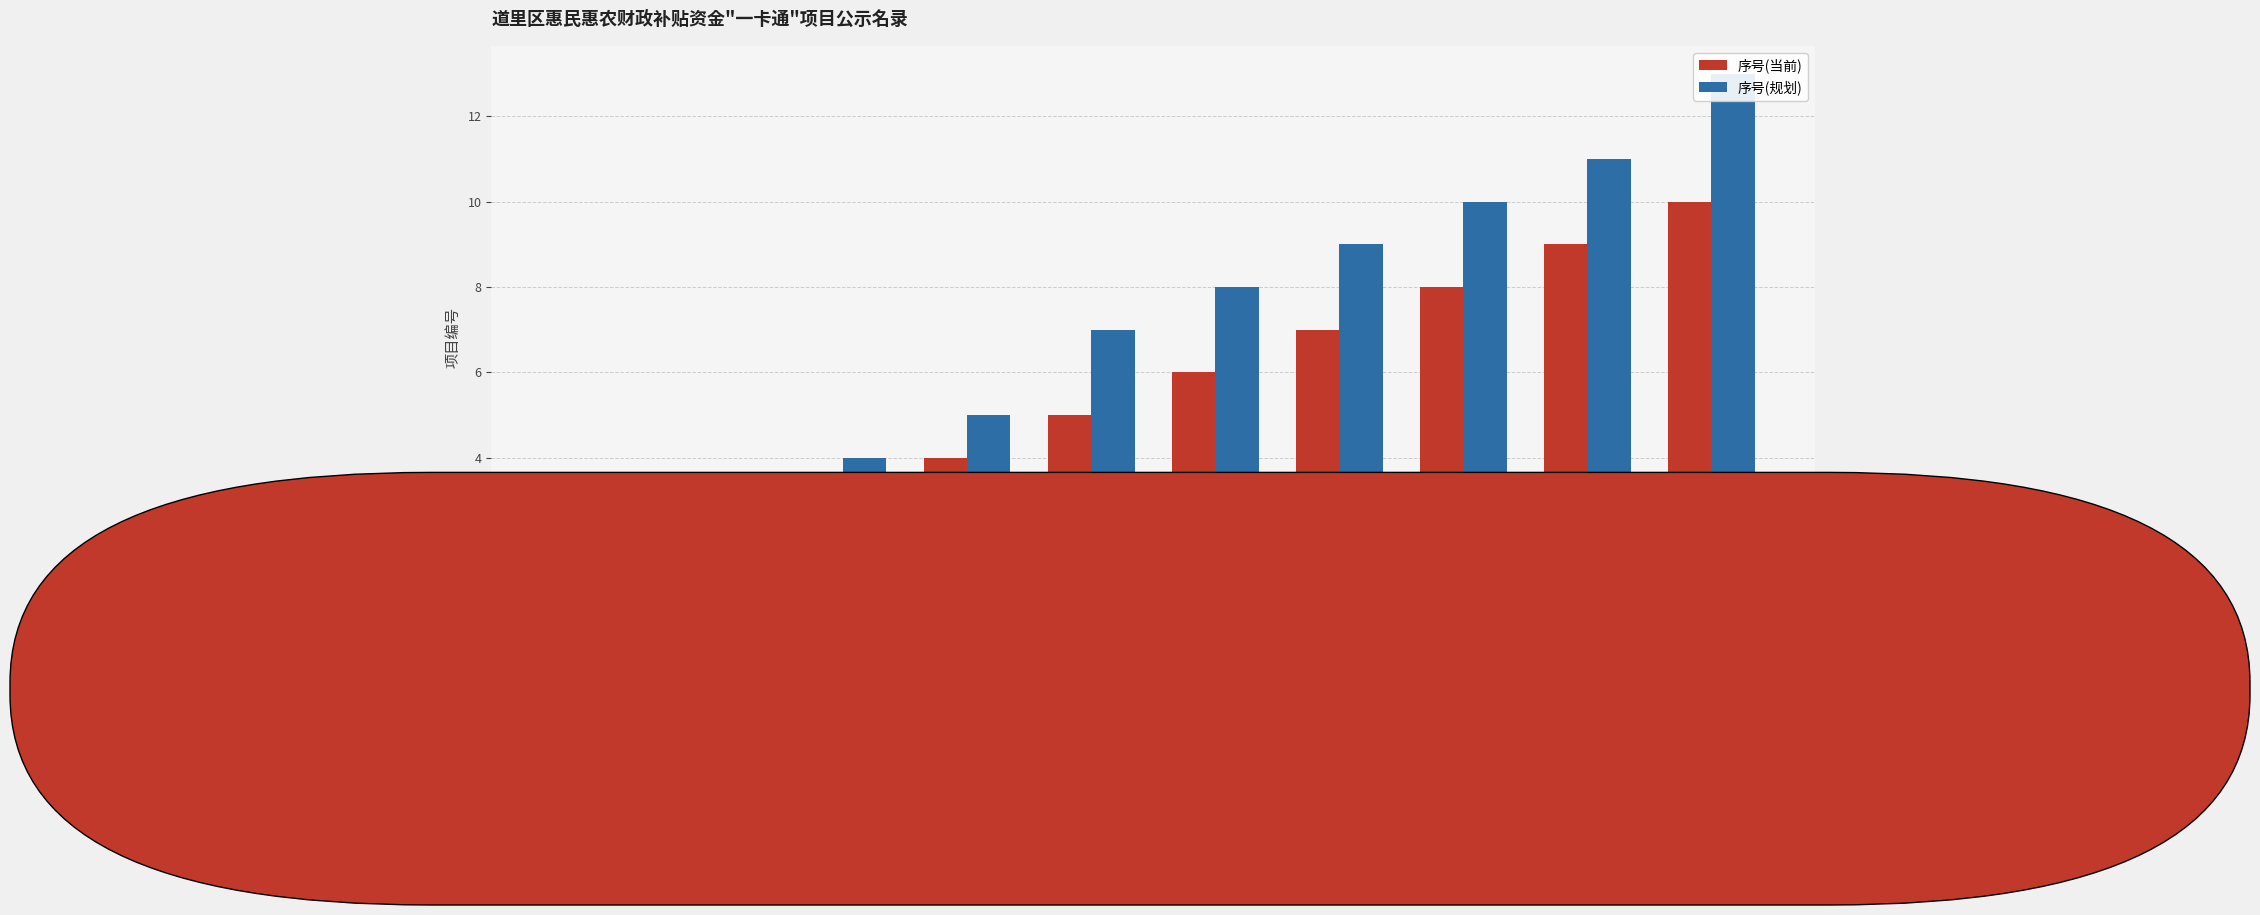

True or false: 序号(当前) has a value of 16 at 城市取暖补贴.

False